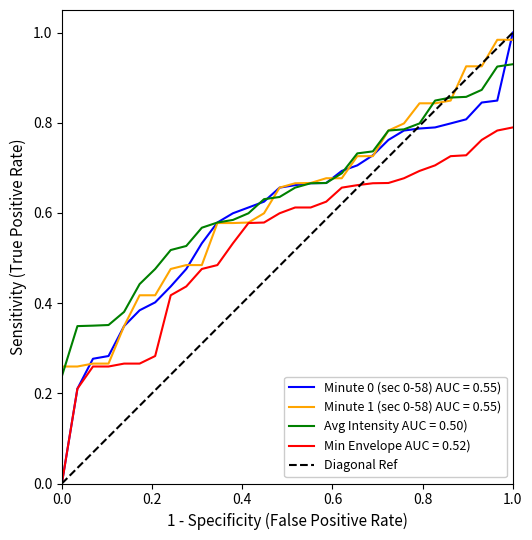

True or false: Min Envelope AUC = 0.52) and Avg Intensity AUC = 0.50) intersect in this chart.

False